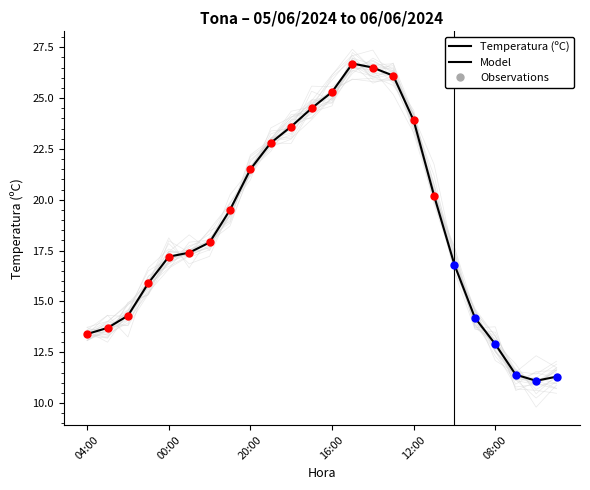

True or false: the data has more than 2 interior local peaks.

False